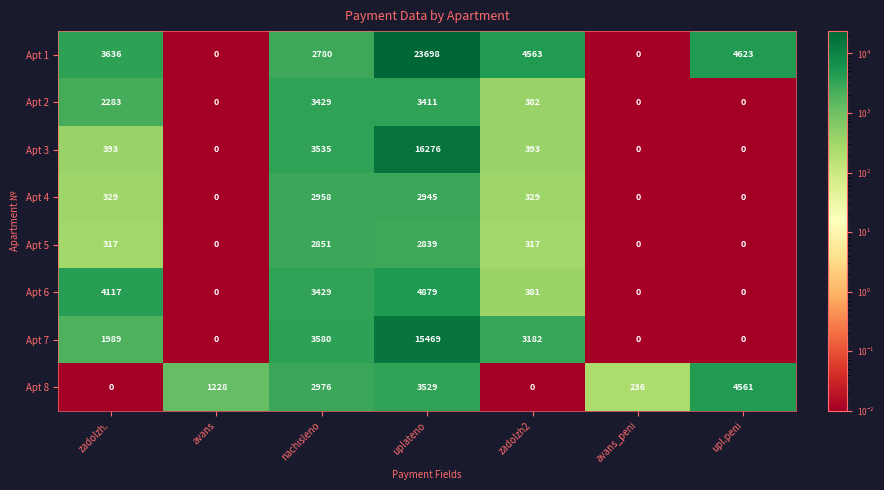

Between avans_peni and upl.peni, which series saw the biggest shift?

Apt 1